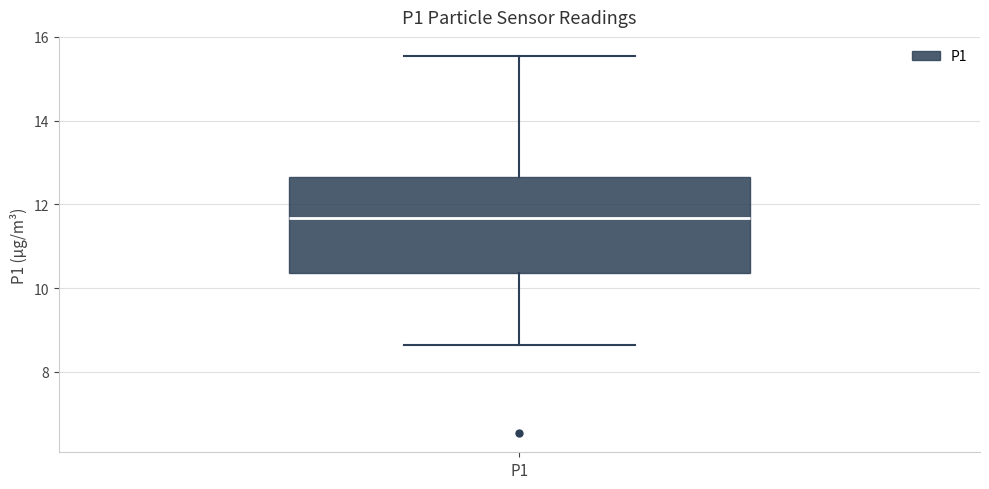

Transcribe this box plot: give where the median line is, the range the box spans, and where the two whiskers end, as read against the y-axis. The values are not printed on the chart, so give them approximately, as read against the axis.

median 11.6, box 10.4 to 12.6, whiskers 8.6 to 15.6